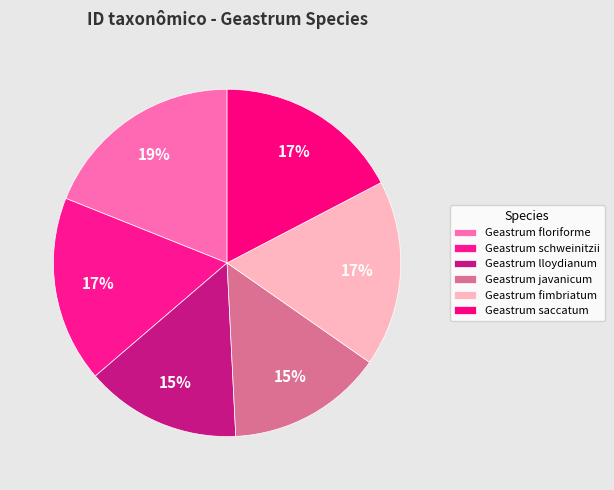

Combined, what portion of the pie is Geastrum fimbriatum and Geastrum lloydianum?

31.9%